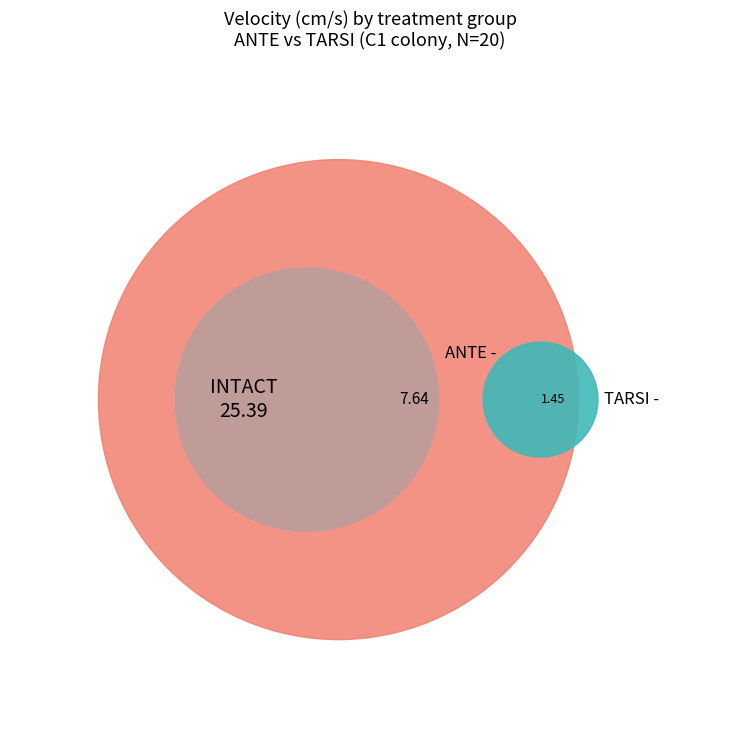

Is it true that 0 is 17% of the pie?

False